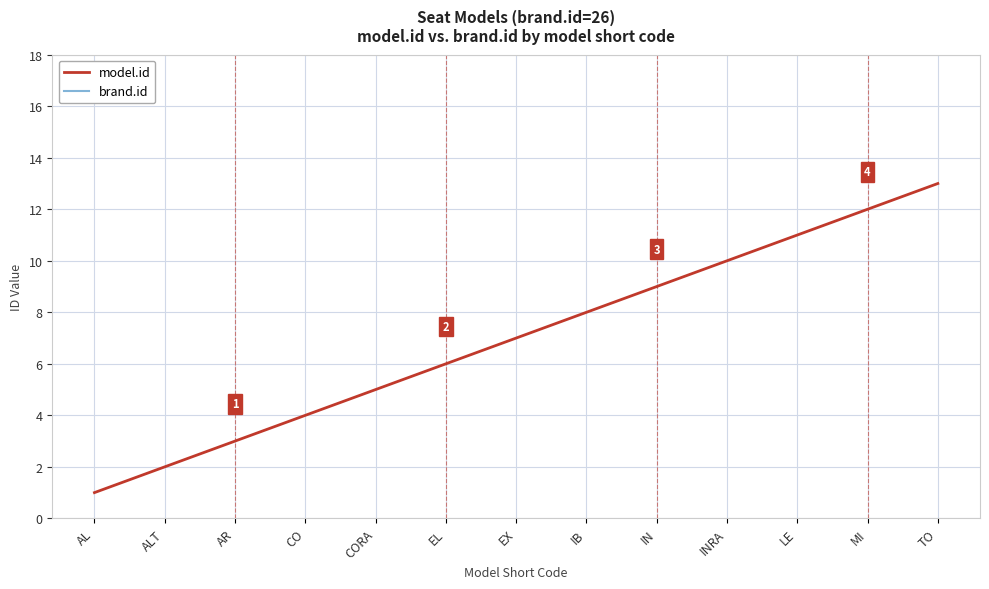

What is the smallest value displayed?

1